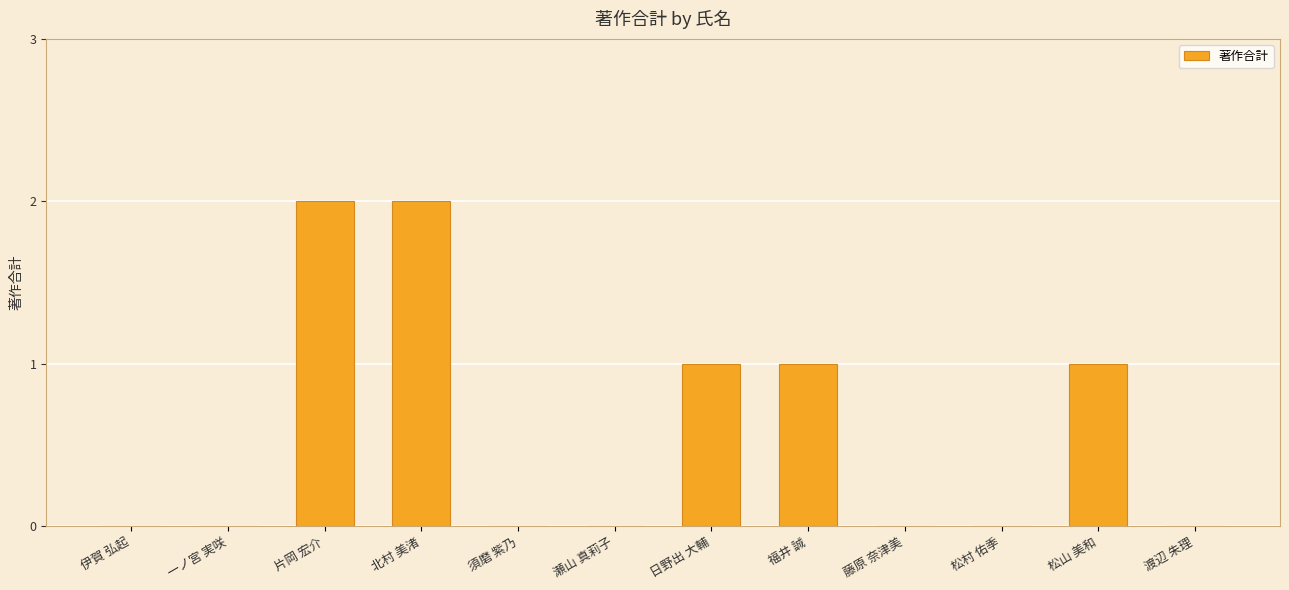

What is the sum of all values?

7